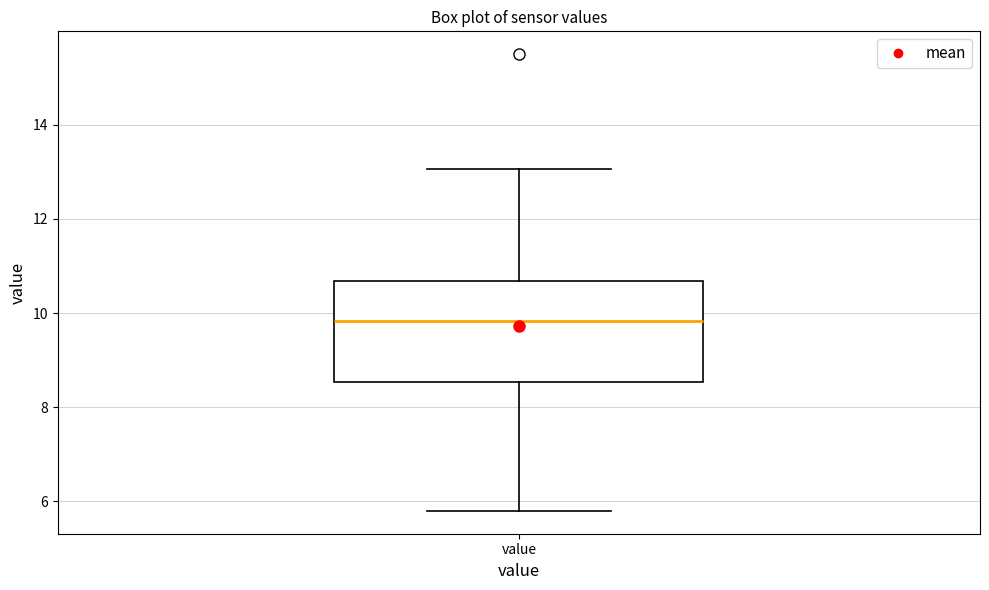

Where is the upper edge of the box for value on the y-axis? The values are not printed on the chart, so give them approximately, as read against the axis.

10.6